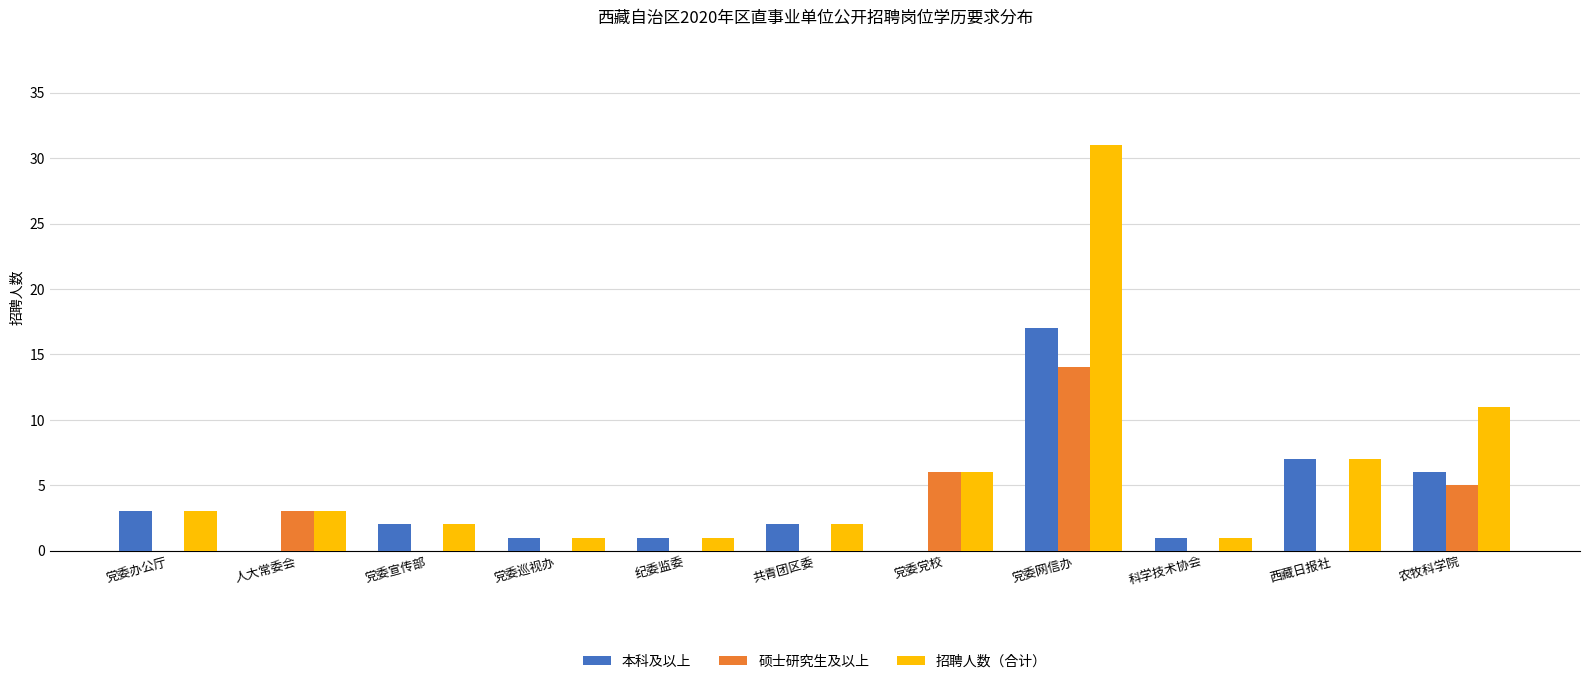

Which series has the largest total across all categories?

招聘人数（合计）